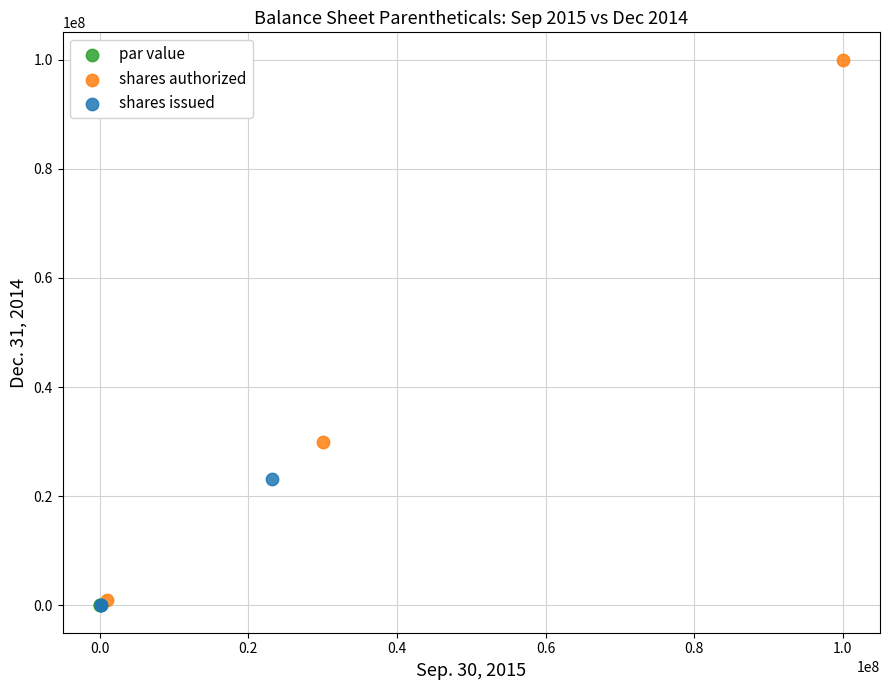

Which series has the widest spread of Y values?

shares authorized